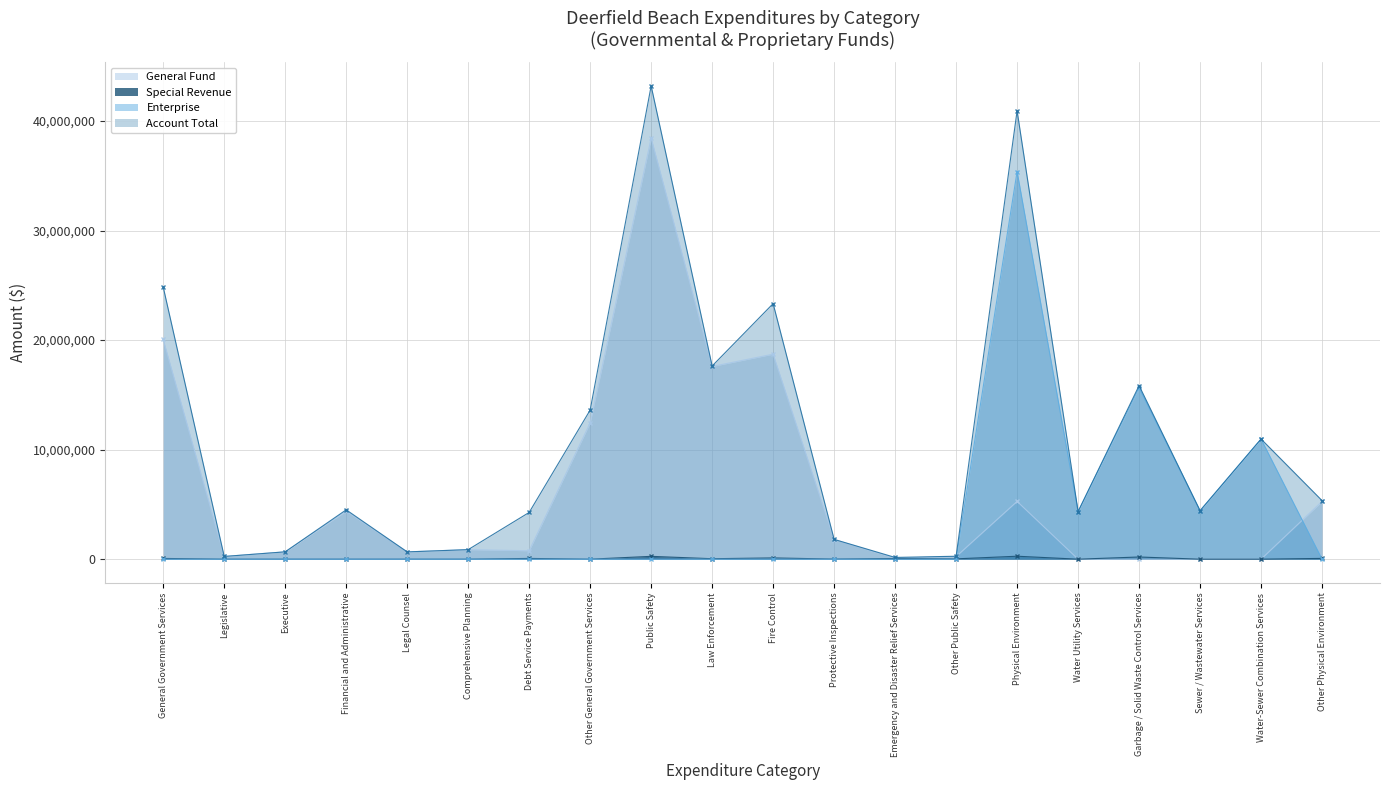

At Garbage / Solid Waste Control Services, list the series in order from largest to smallest.

Account Total, Enterprise, Special Revenue, General Fund